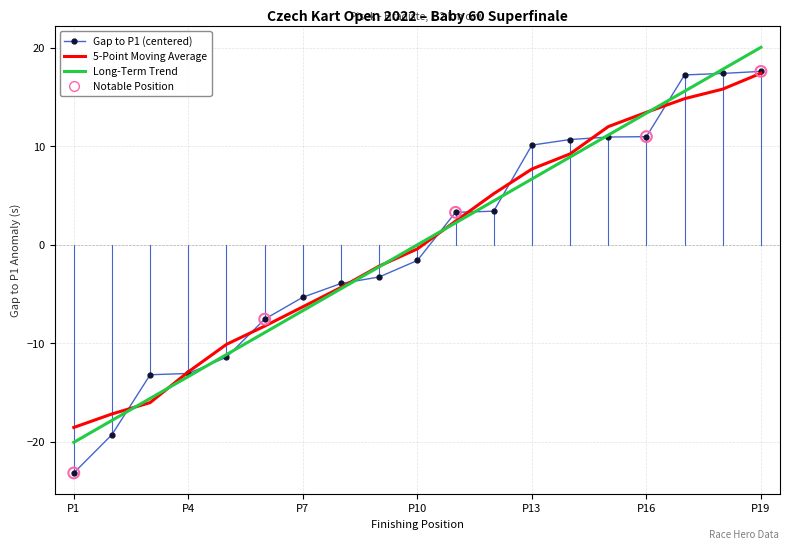

What is the greatest value displayed?

20.0